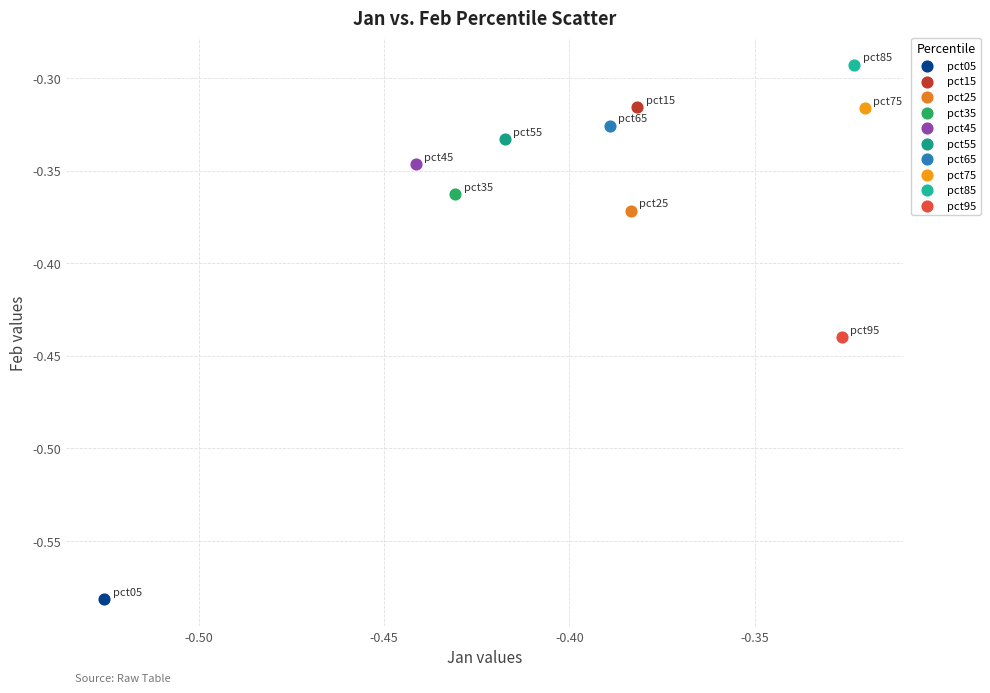

Which series contains the lowest Y value?

pct05